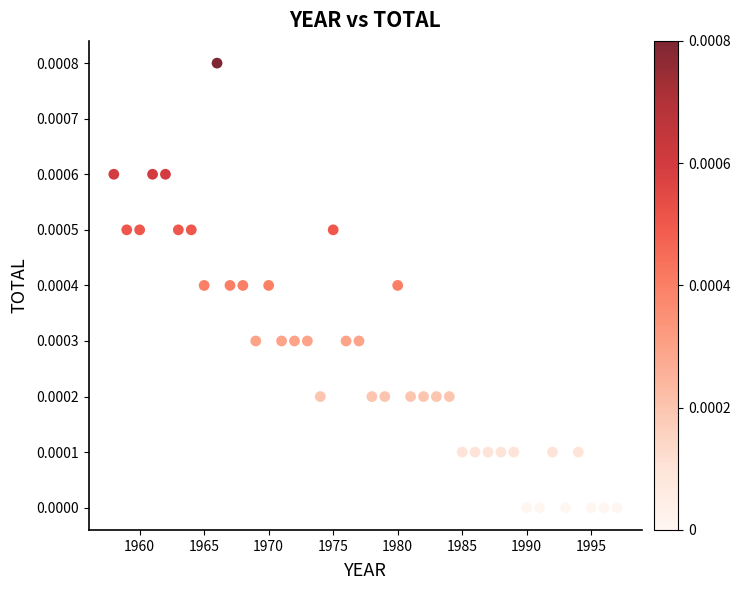

What is the range of X values (max minus min)?

39.0